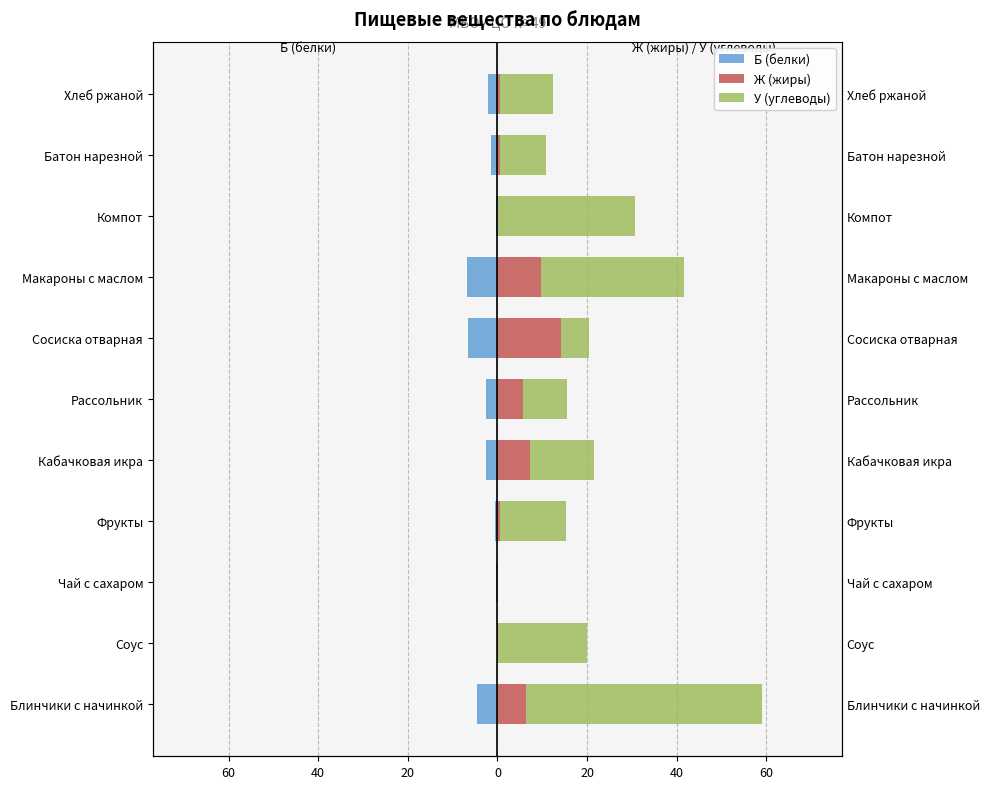

Read the У (углеводы) value at Соус.

20.0